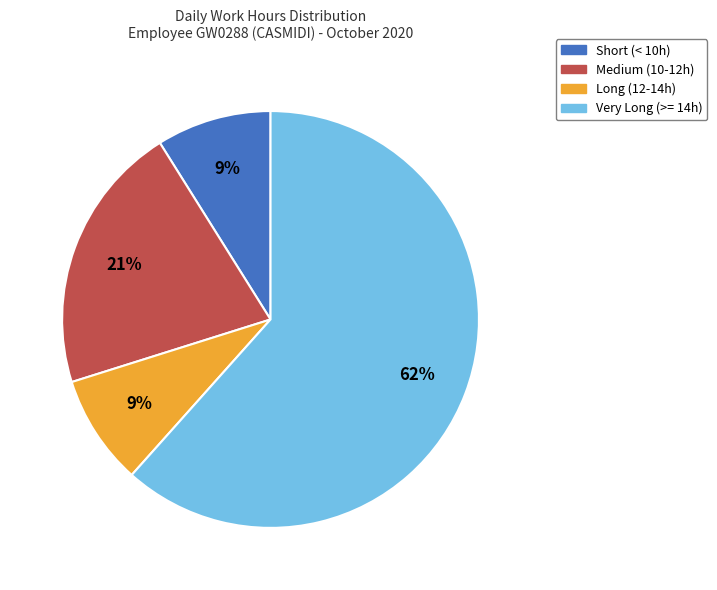

To the nearest percent, what is the average slice percentage?

25%